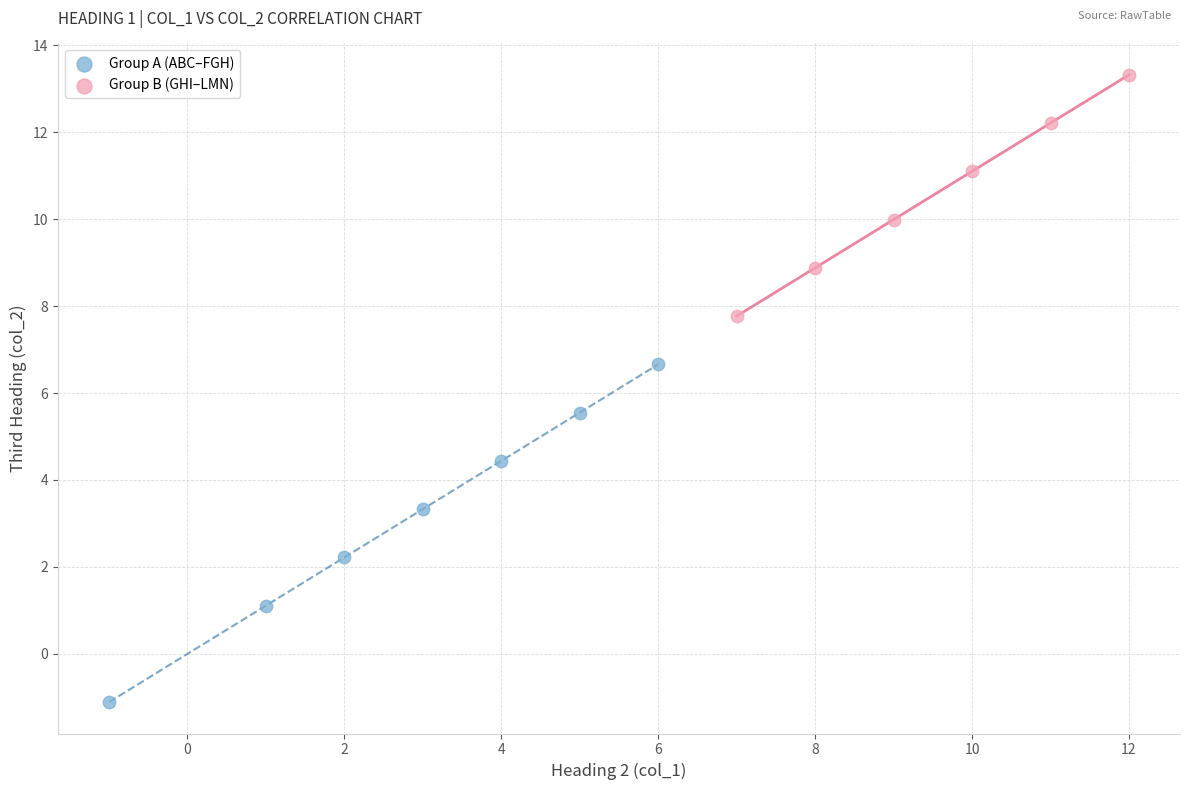

Which series reaches the maximum Y coordinate?

Group B (GHI–LMN)